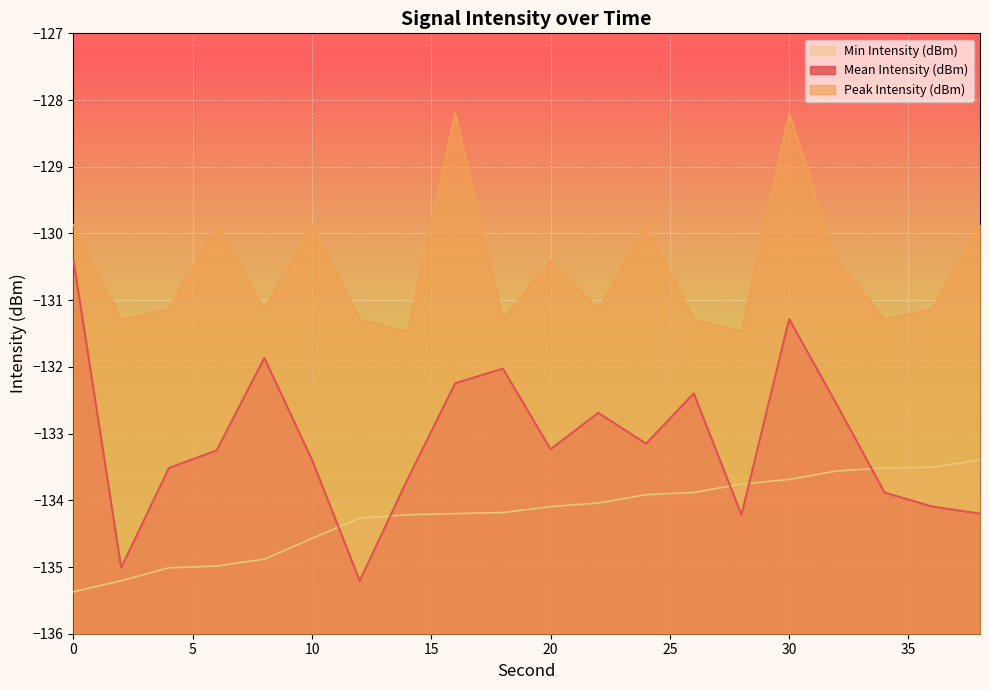

What is the total value across all series at 30?

-393.2